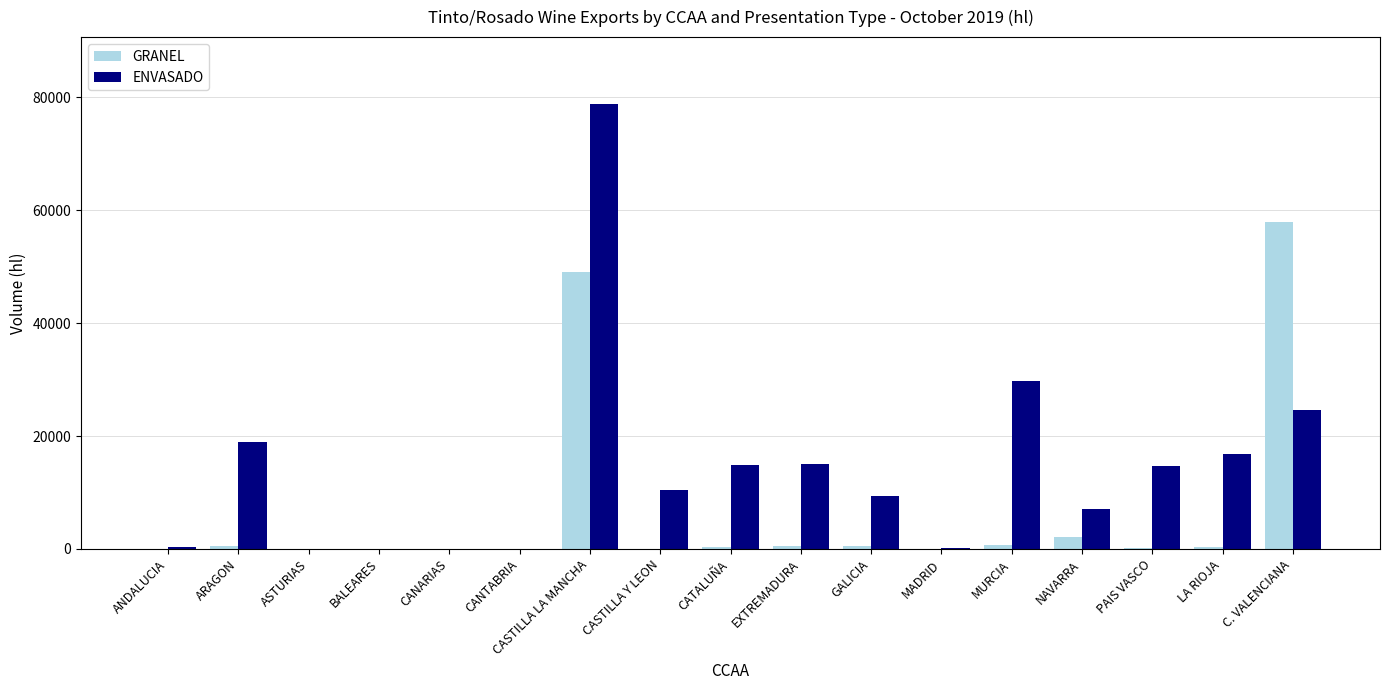

Are the bars grouped side by side (vs. stacked)?

Yes